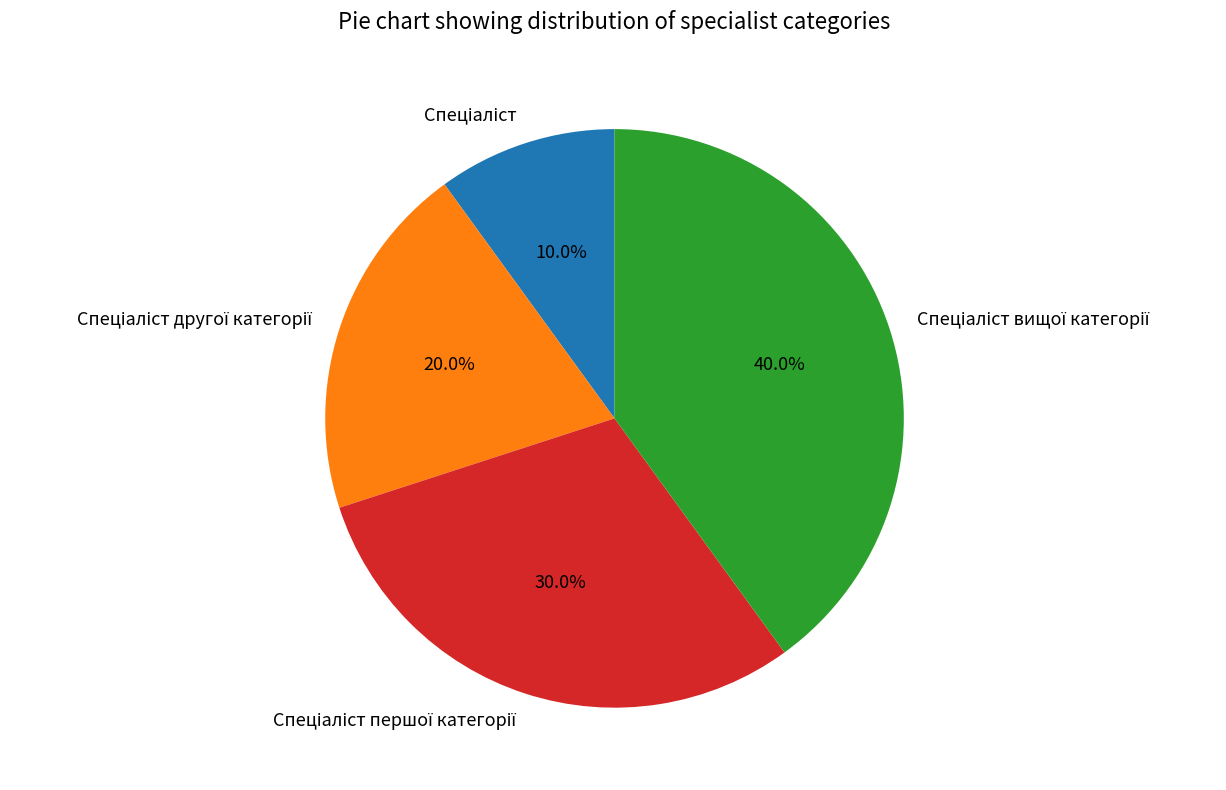

Does any single category account for the majority?

No